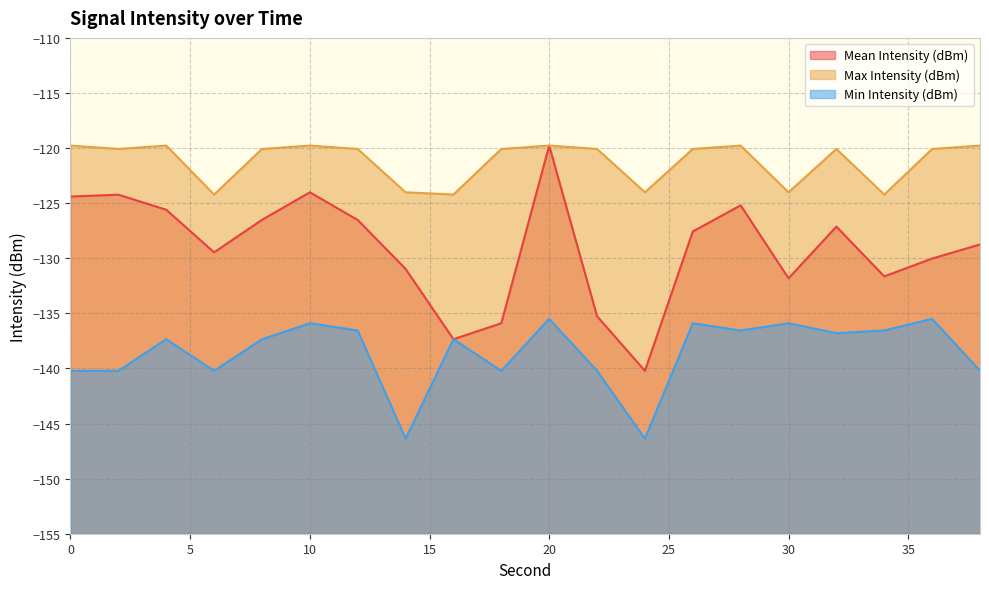

Rank the series by their average value, from highest to lowest.

Max Intensity (dBm), Mean Intensity (dBm), Min Intensity (dBm)